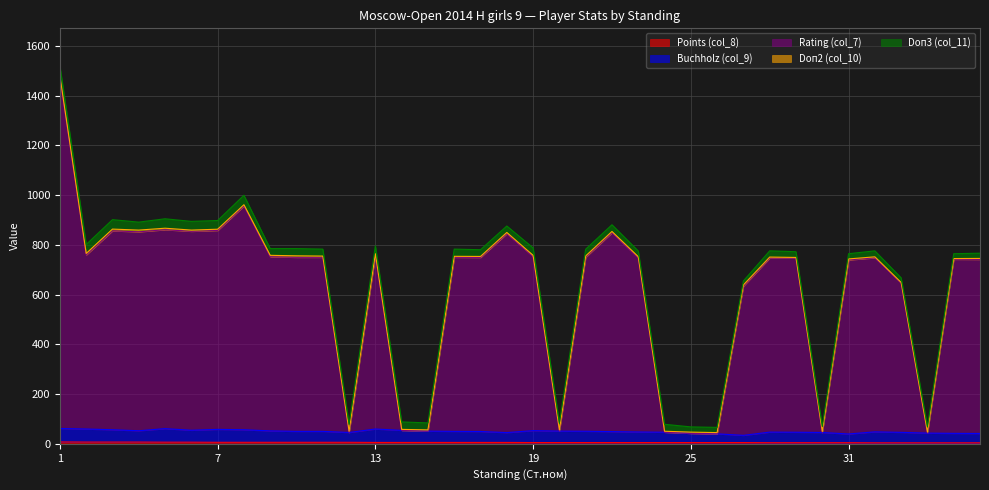

What is the value of the Buchholz (col_9) point at the 24th from the left?

46.5